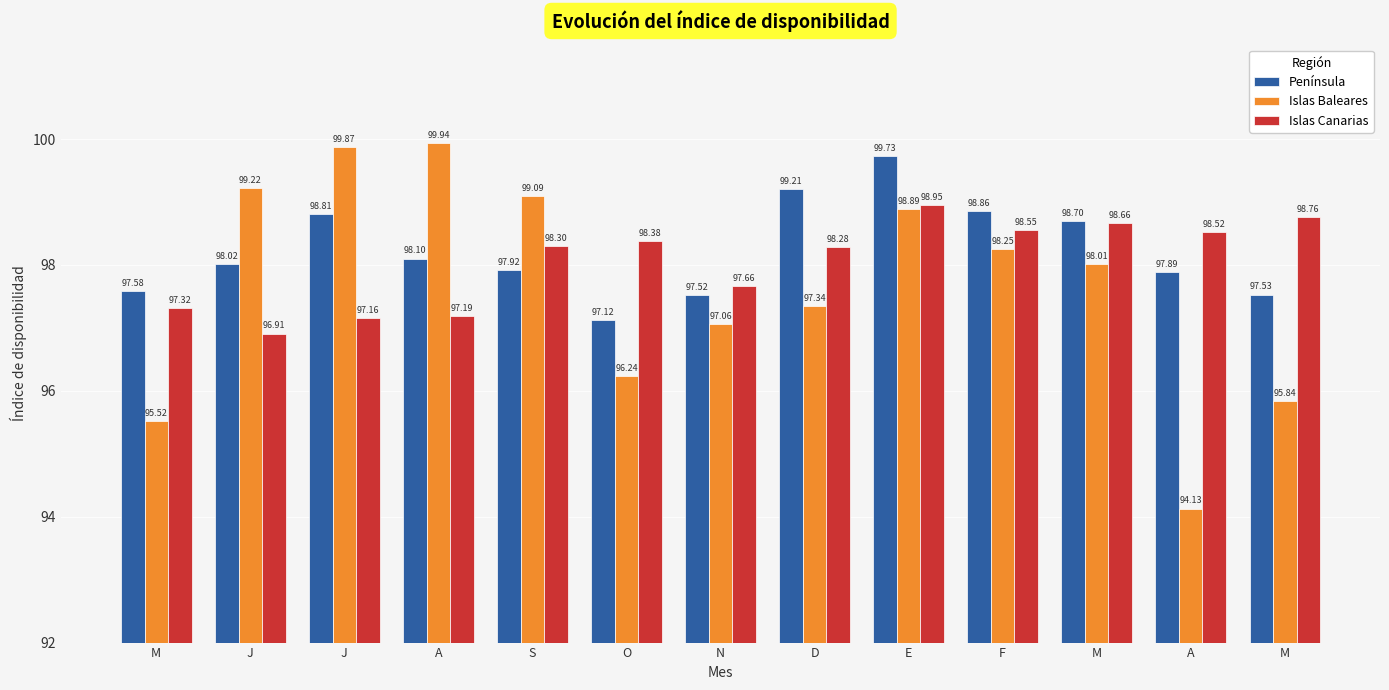

List the labels in order of Península value, smallest first.

O, N, M, M, A, S, J, A, M, J, F, D, E